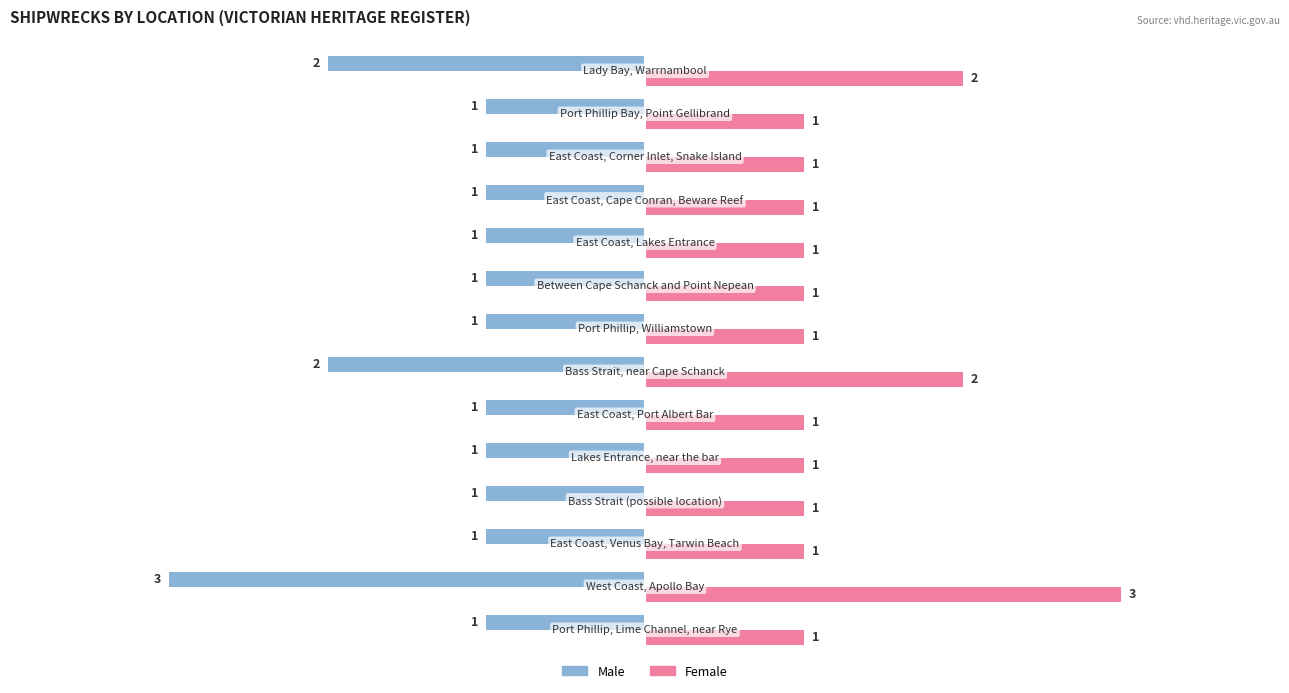

List the series in order of their peak value, lowest first.

Male, Female